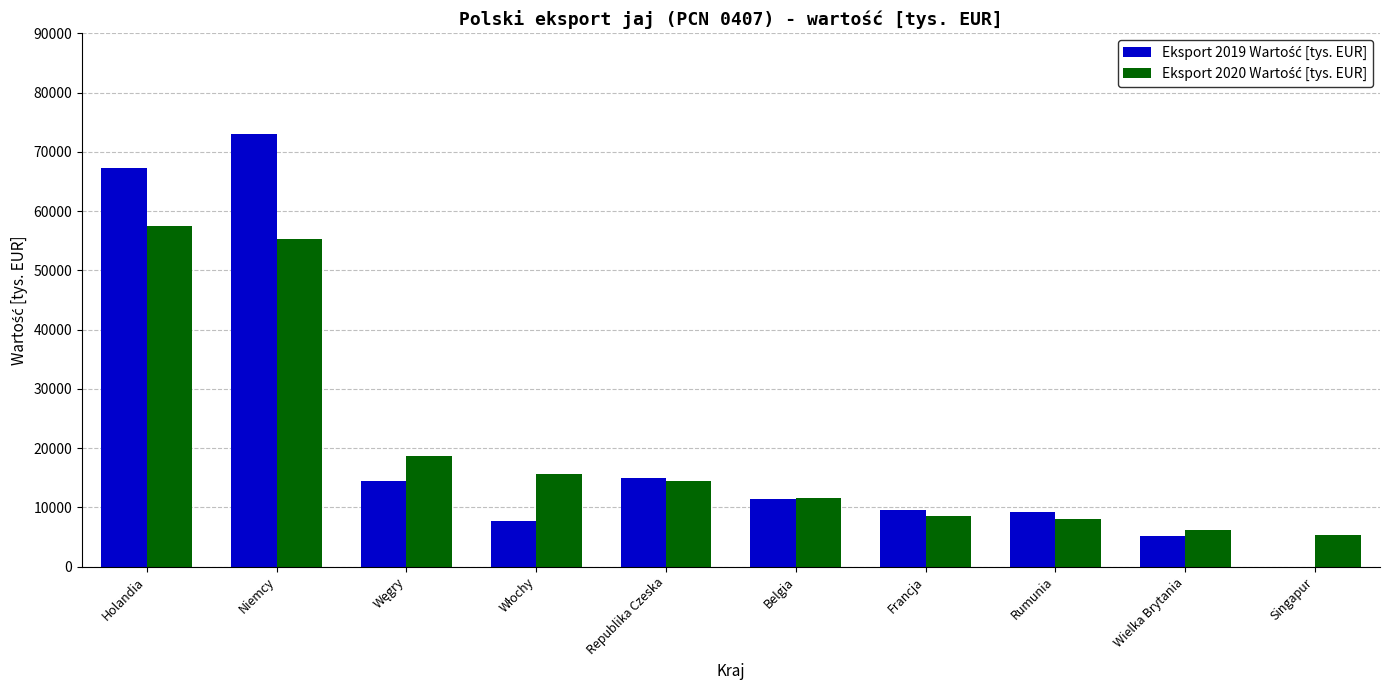

What is the total value across all series at Republika Czeska?

29392.2